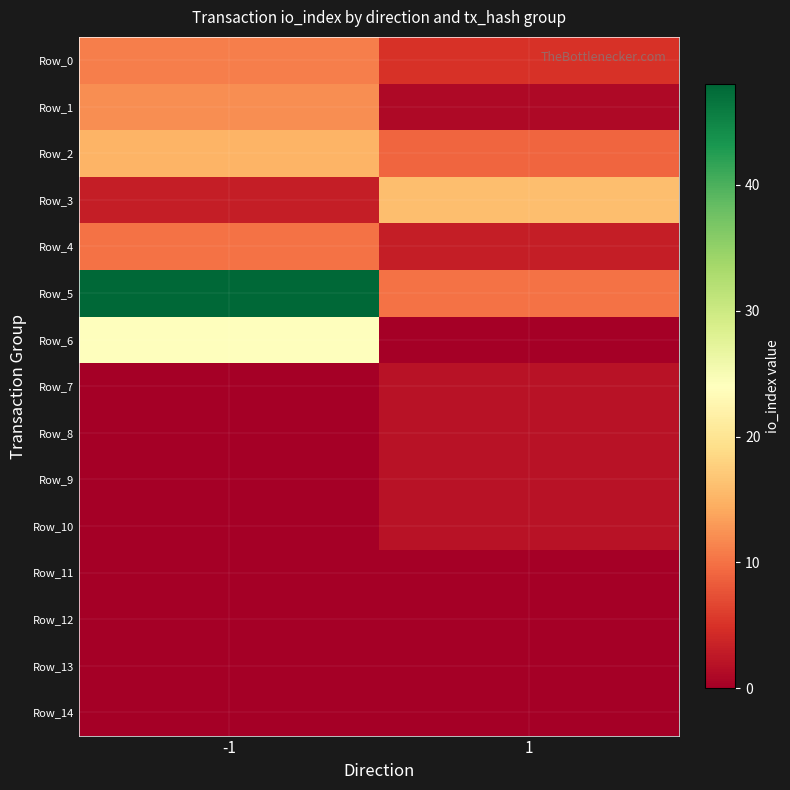

Reading right to left, extract all data points from this chart.

Row_0: 1=5	-1=11
Row_1: 1=1	-1=12
Row_2: 1=9	-1=15
Row_3: 1=16	-1=3
Row_4: 1=3	-1=10
Row_5: 1=10	-1=48
Row_6: 1=0	-1=24
Row_7: 1=2	-1=0
Row_8: 1=2	-1=0
Row_9: 1=2	-1=0
Row_10: 1=2	-1=0
Row_11: 1=0	-1=0
Row_12: 1=0	-1=0
Row_13: 1=0	-1=0
Row_14: 1=0	-1=0